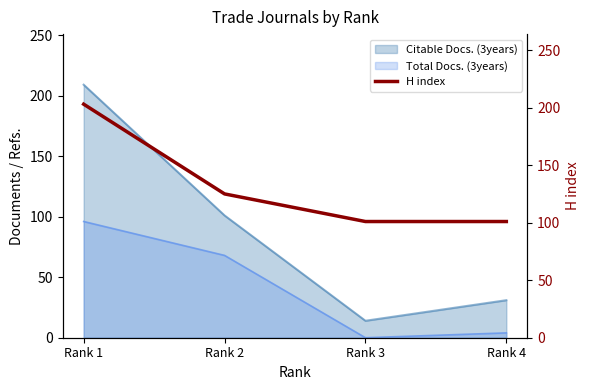

What is the value of the 4th point from the left?

101